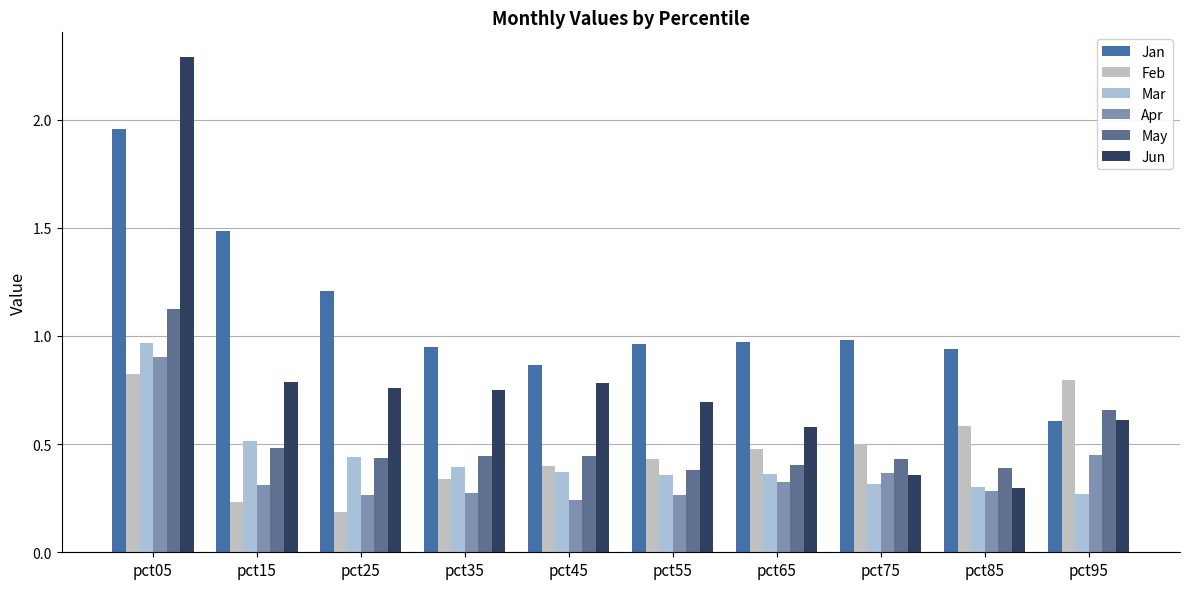

What is the greatest value displayed?

2.3